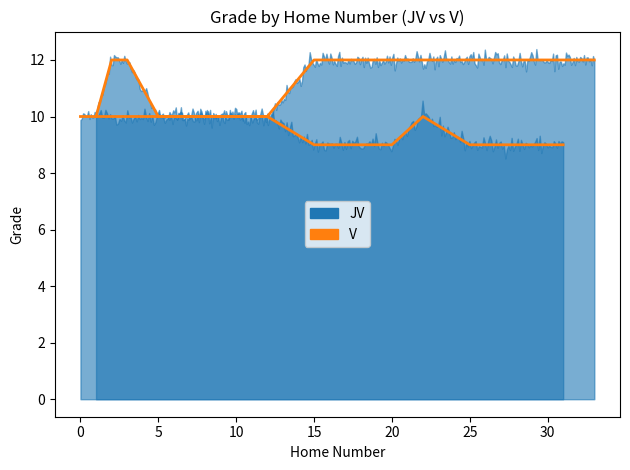

What is the average value?

11